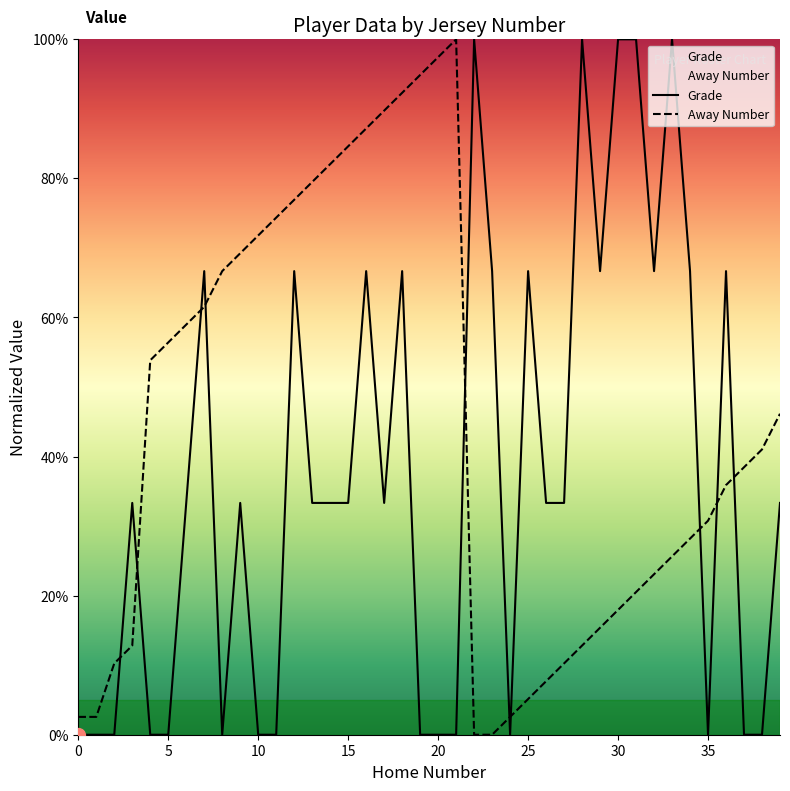

What are all the series names shown in the legend?

Grade, Away Number